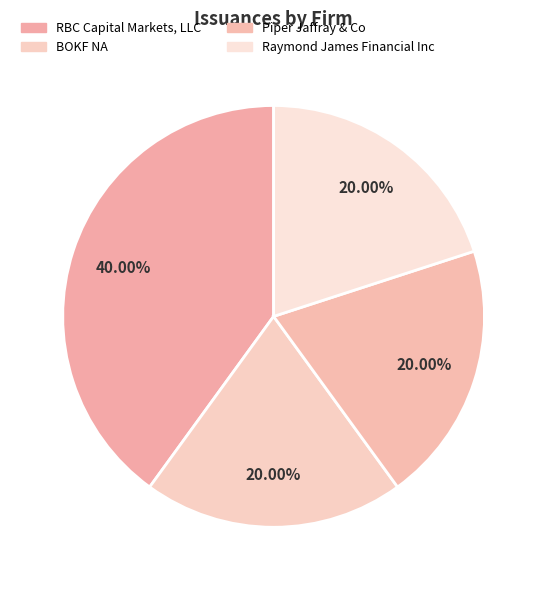

Does RBC Capital Markets, LLC represent more than half of the total?

No